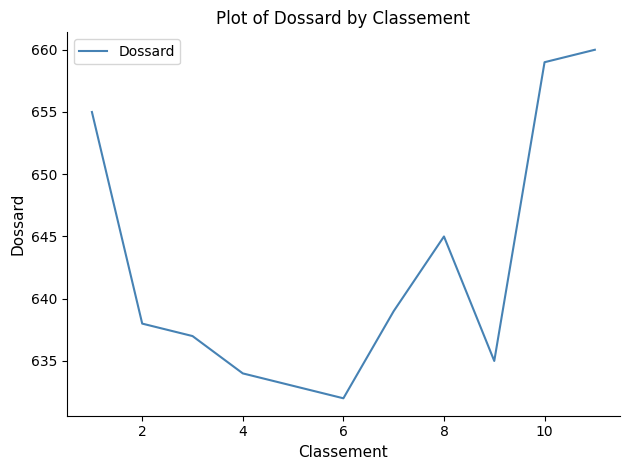

What is the maximum value shown in the chart?

660